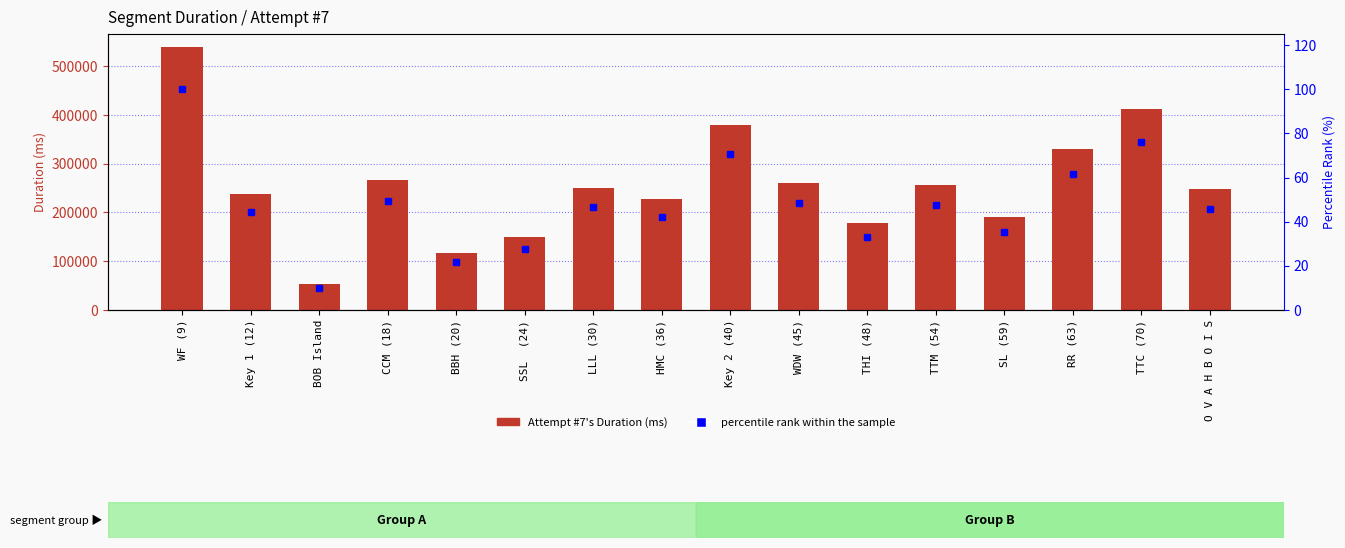

Which category has the lowest value in the Attempt #7's Duration (ms) series?

BOB Island